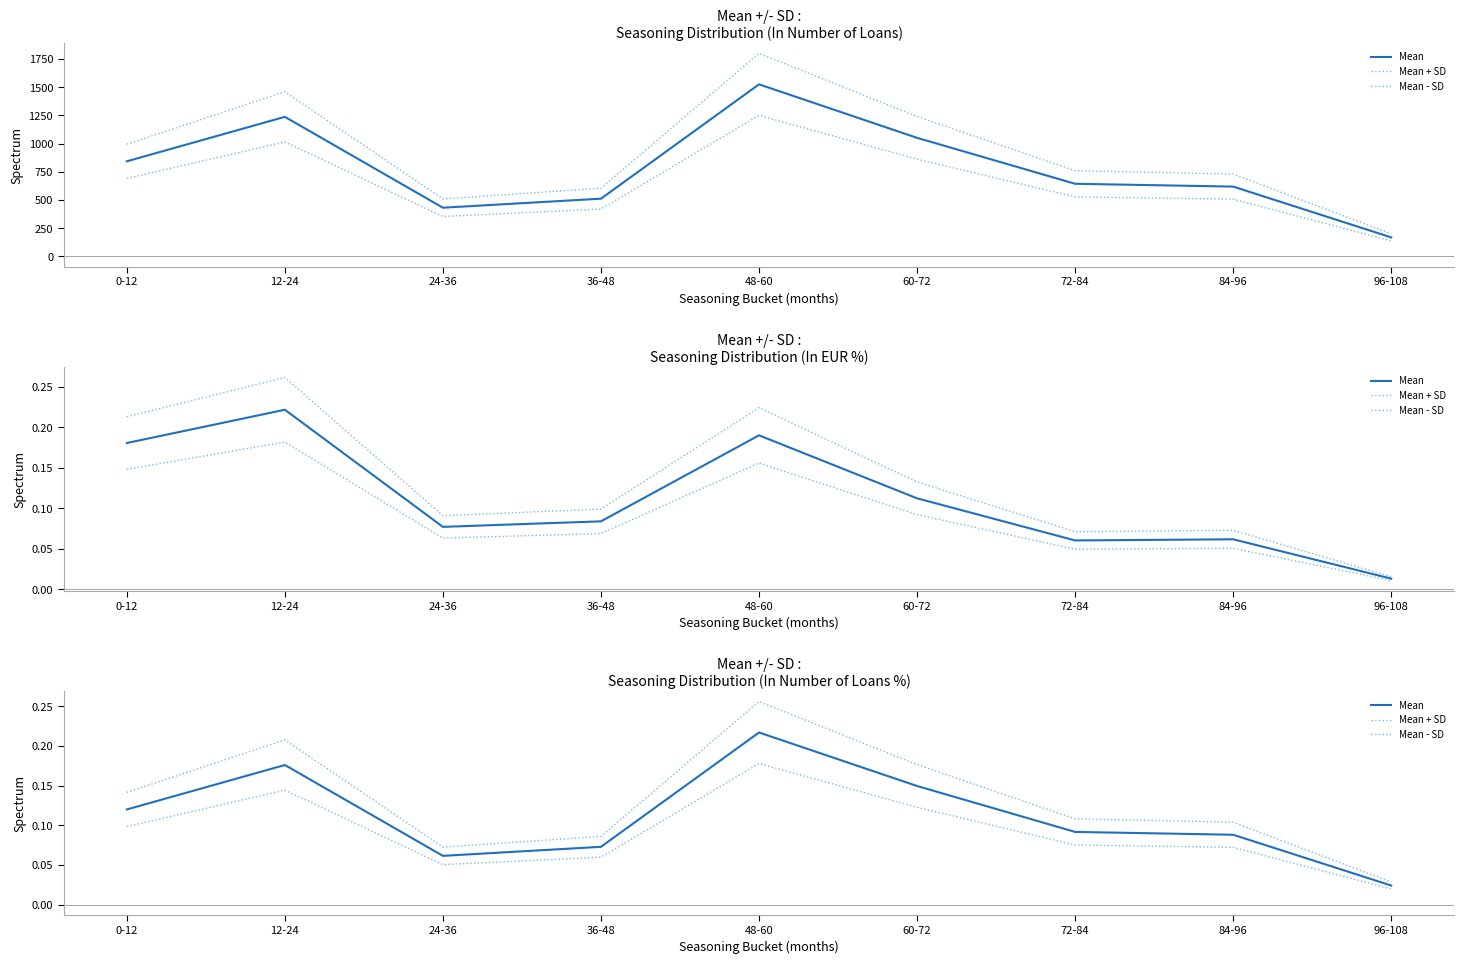

Does the chart have visible grid lines?

No